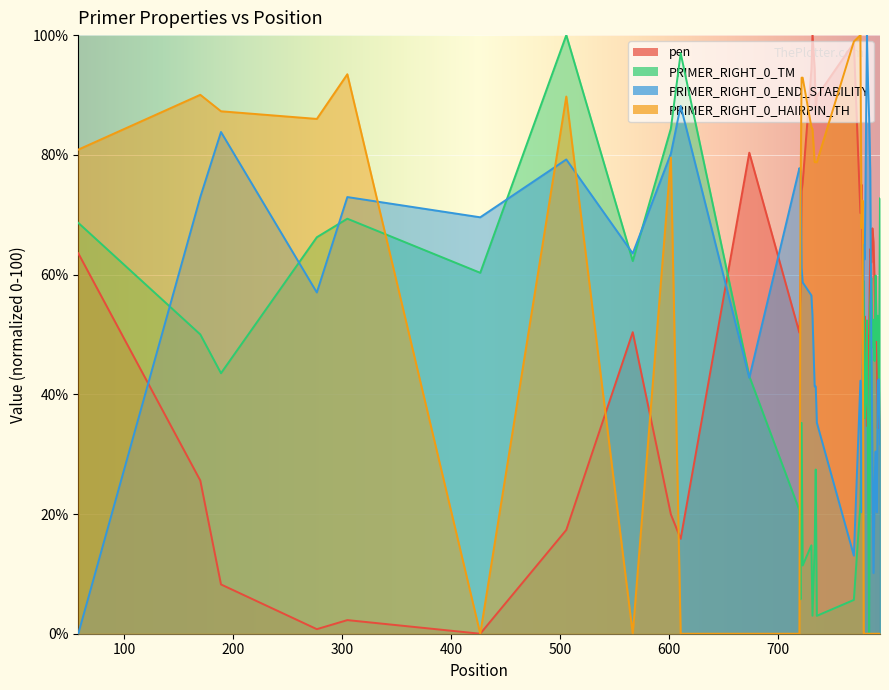

At how many categories does at least one series exceed 87?

16